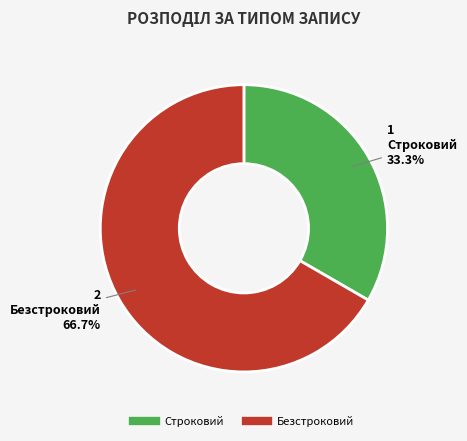

Rank the categories by value from lowest to highest.

Строковий, Безстроковий